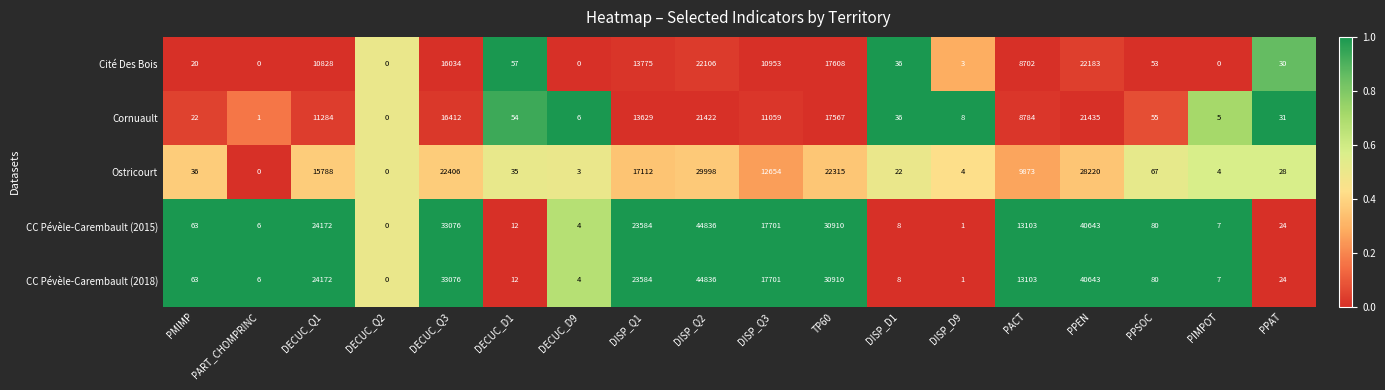

The value of CC Pévèle-Carembault (2015) at DISP_Q3 is 17701. True or false?

True